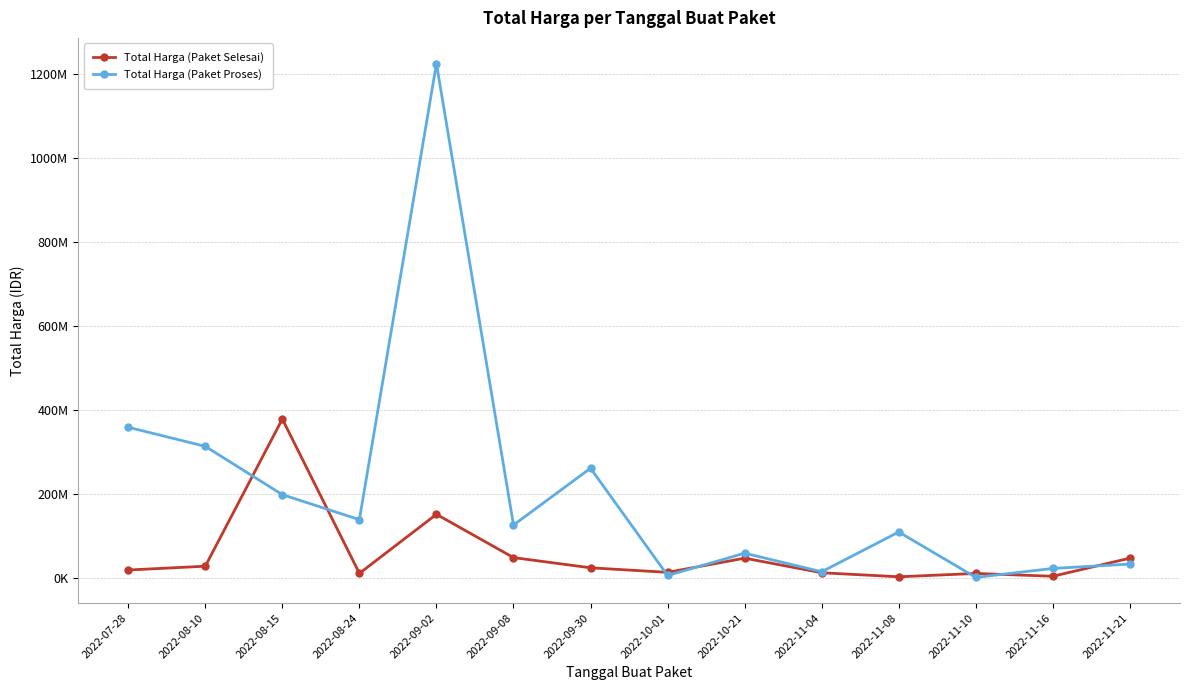

At which label is Total Harga (Paket Proses) closest to 613538875?

2022-07-28